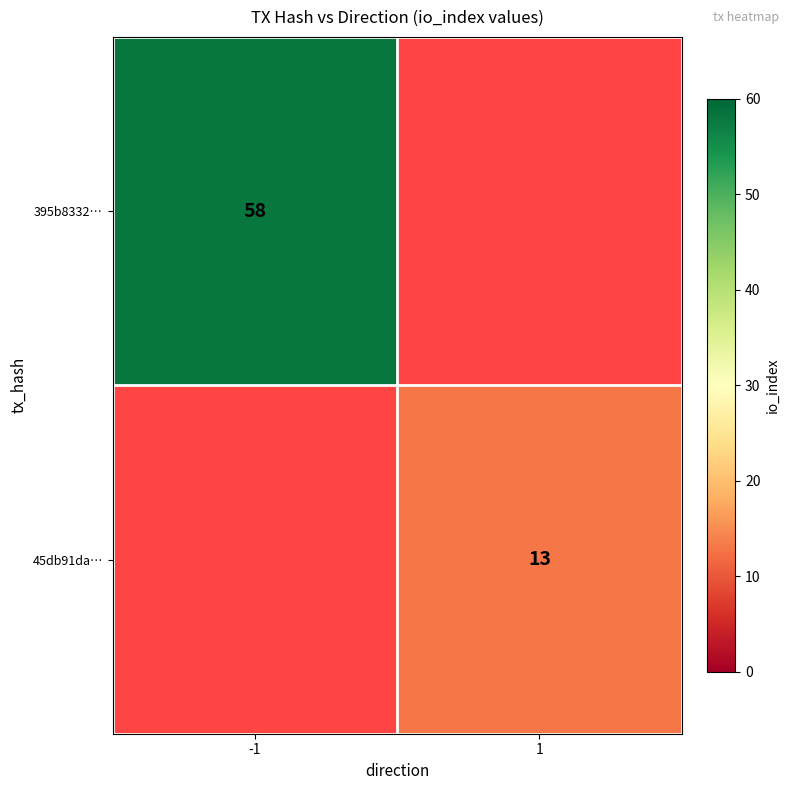

The value of 395b8332… at -1 is 58. True or false?

True